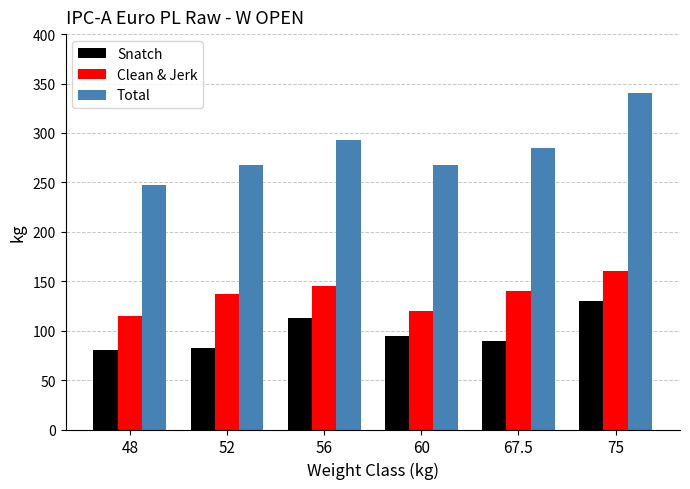

How many groups of bars are there?

6